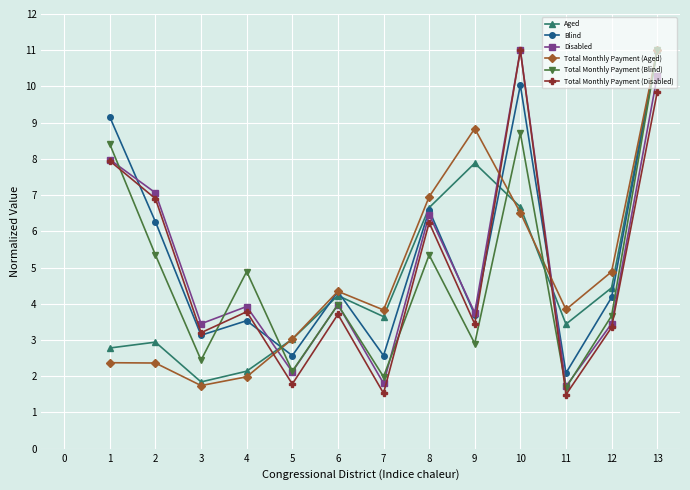

What is the difference between the second highest and second lowest values in the Total Monthly Payment (Aged) series?

6.9